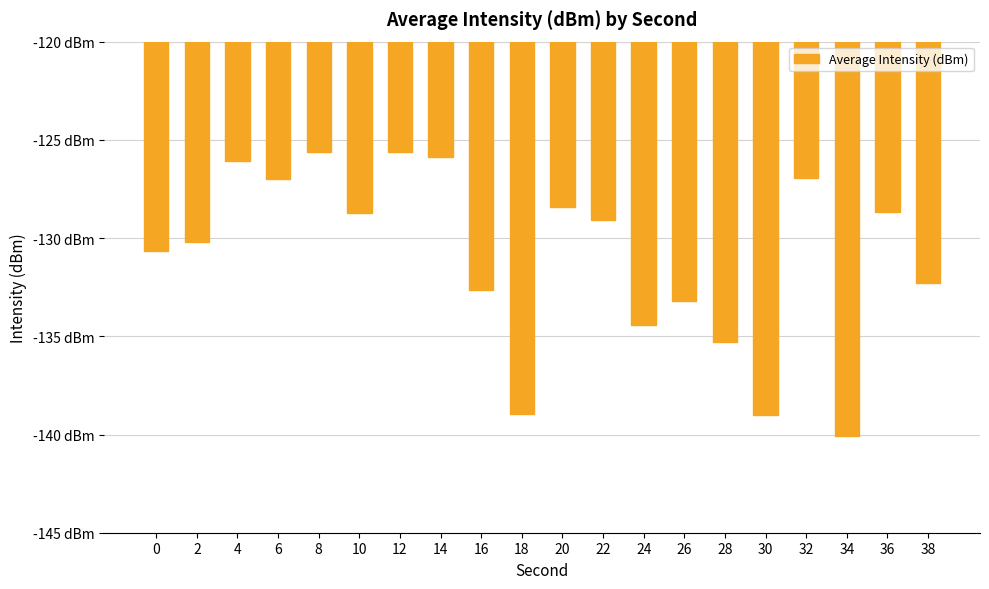

Are the bars horizontal?

No